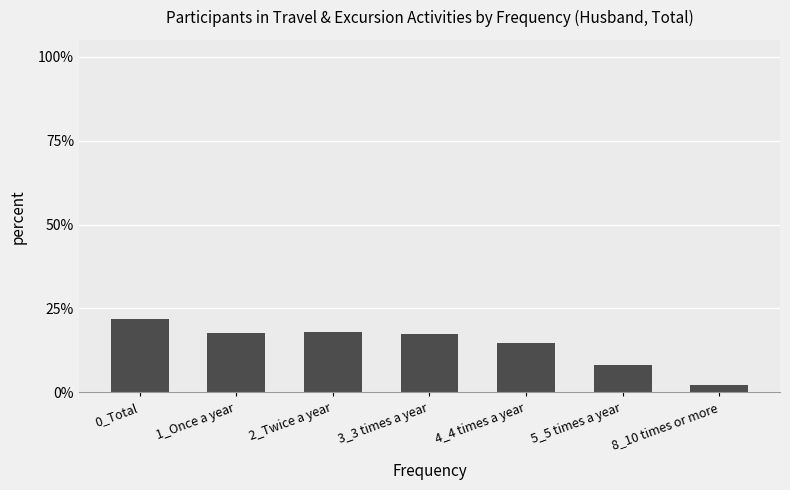

Is it true that the value at 0_Total is 0.1?

False